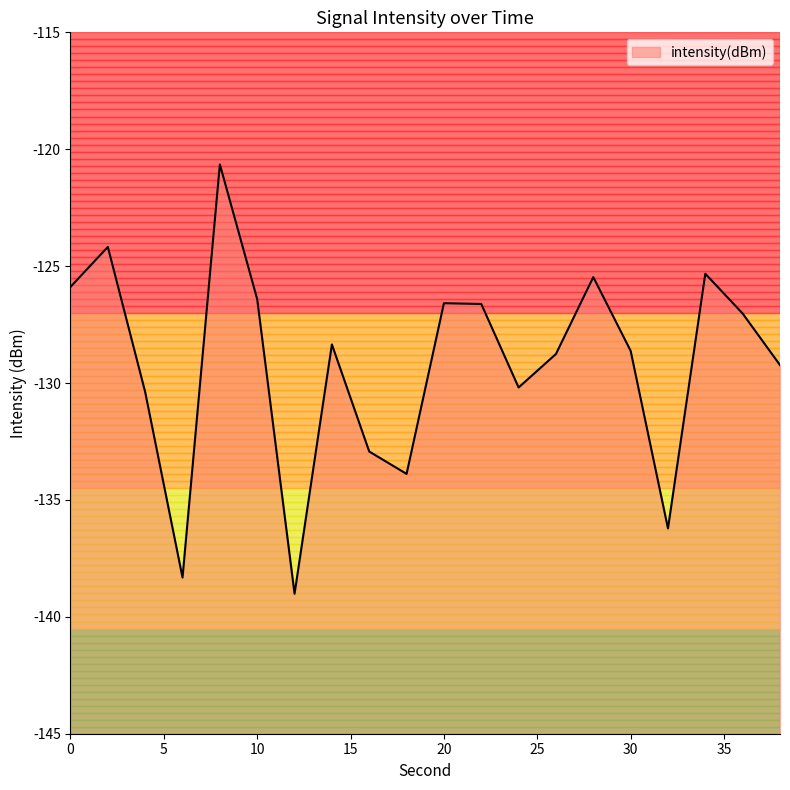

The chart shows a value of -31.5 at 28. True or false?

False